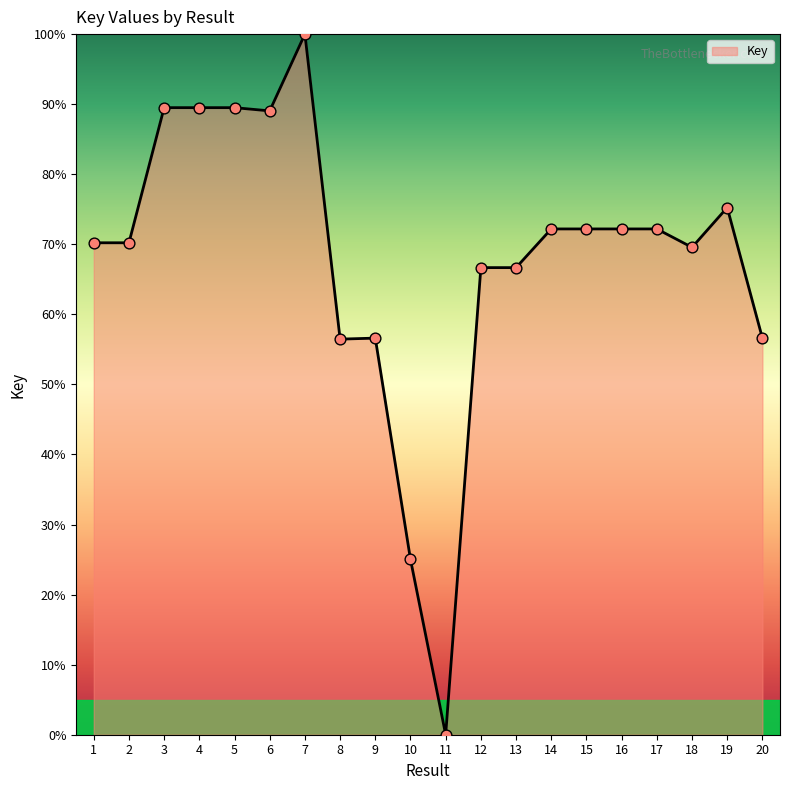

What is the ratio of the value at 1 to the value at 3?

0.8